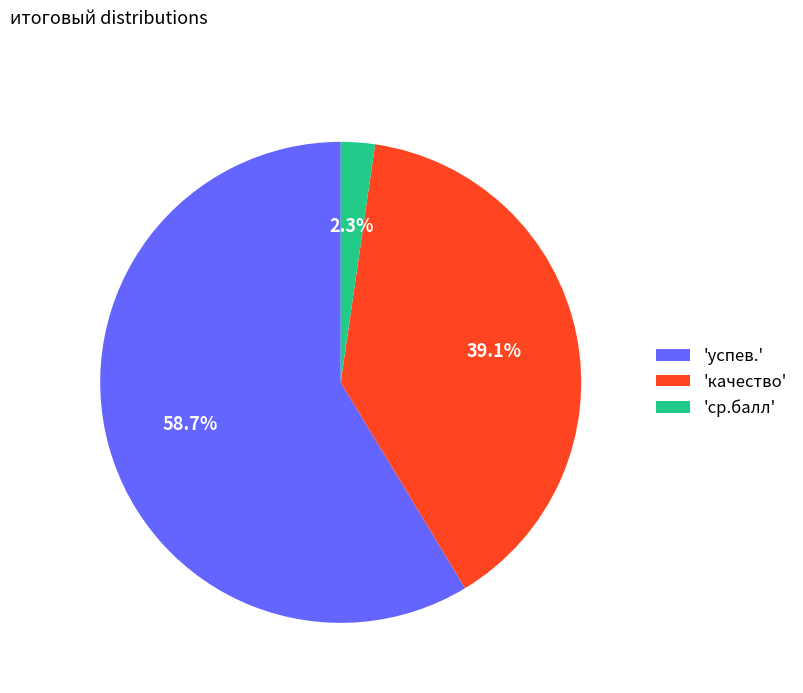

Is there any slice that represents more than half of the pie?

Yes